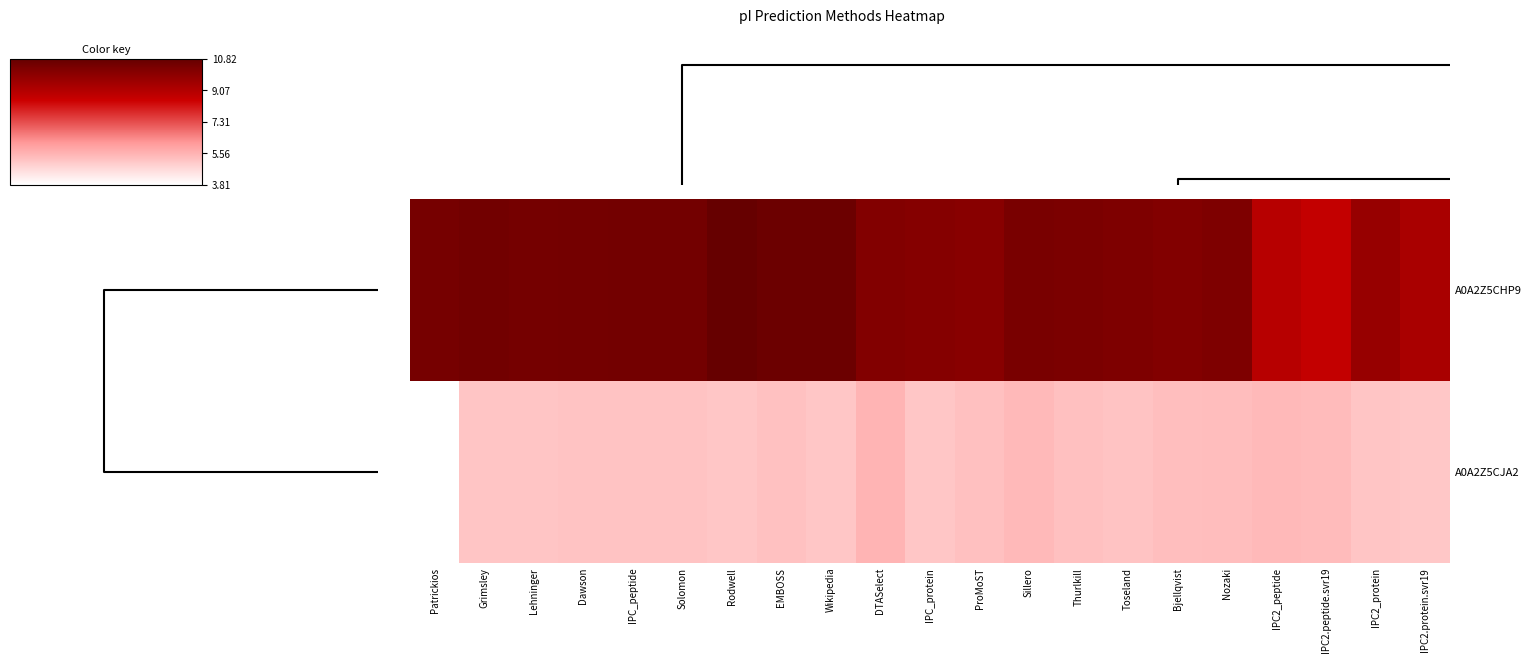

Which series has the largest range (max minus min)?

A0A2Z5CHP9